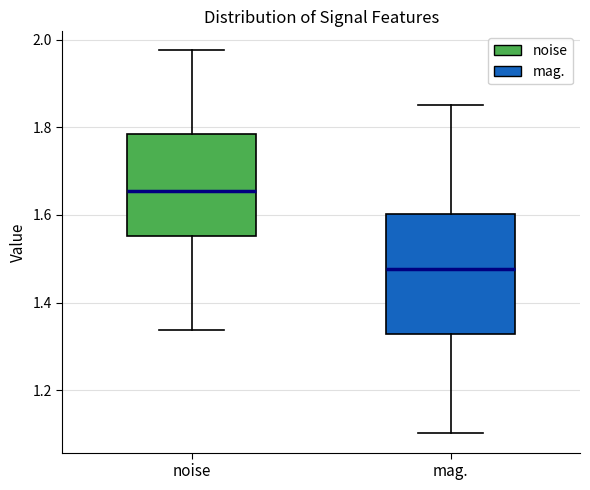

Reading left to right, transcribe this box plot: for each box, give where its median line is, the range the box spans, and where its two whiskers end, as read against the y-axis. The values are not printed on the chart, so give them approximately, as read against the axis.

noise: median 1.66, box 1.56 to 1.78, whiskers 1.34 to 1.98
mag.: median 1.48, box 1.32 to 1.60, whiskers 1.10 to 1.86